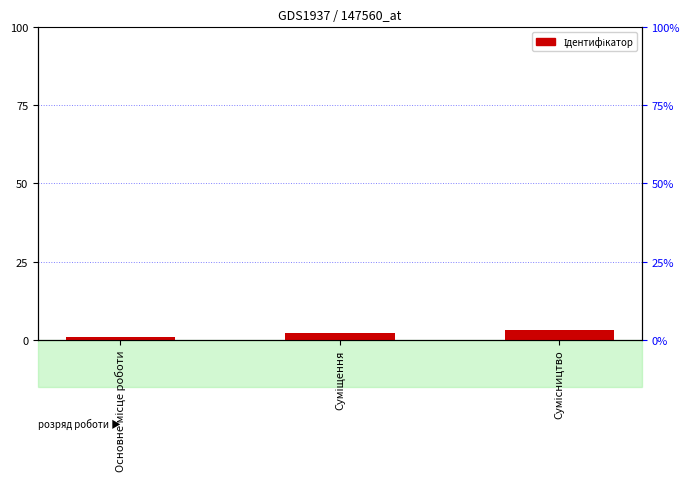

Reading left to right, transcribe all the data shown in this chart.

Основне місце роботи=1	Суміщення=2	Сумісництво=3